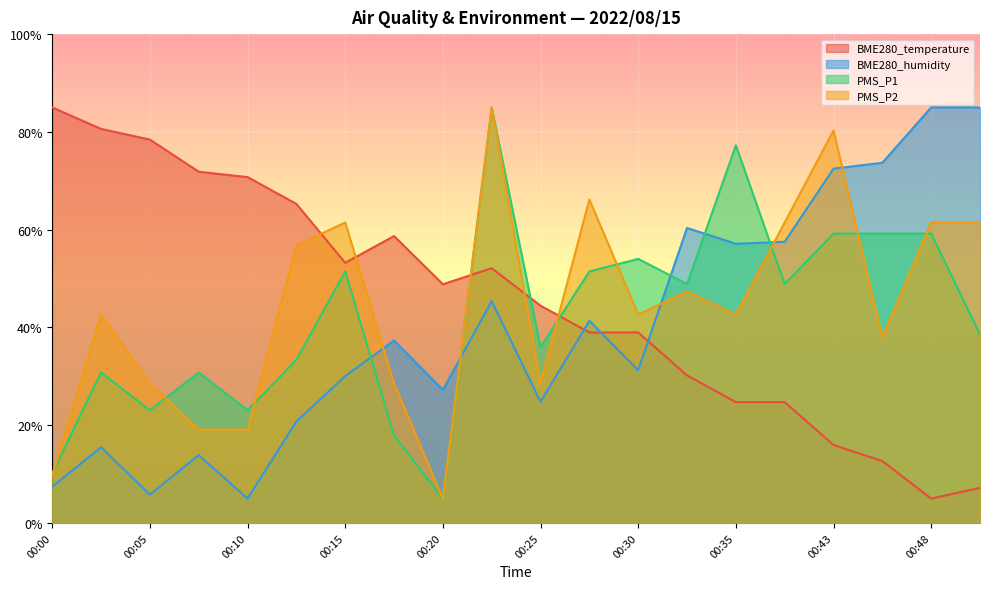

Reading right to left, list all the values displayed in this chart.

BME280_temperature: 00:51=7.2	00:48=5.0	00:46=12.7	00:43=16.0	00:38=24.7	00:35=24.7	00:32=30.2	00:30=39.0	00:28=39.0	00:25=44.5	00:23=52.1	00:20=48.8	00:18=58.7	00:15=53.2	00:13=65.3	00:10=70.8	00:08=71.8	00:05=78.4	00:03=80.6	00:00=85.0
BME280_humidity: 00:51=85.0	00:48=85.0	00:46=73.7	00:43=72.5	00:38=57.5	00:35=57.1	00:32=60.4	00:30=31.3	00:28=41.4	00:25=24.8	00:23=45.4	00:20=27.2	00:18=37.3	00:15=30.1	00:13=20.8	00:10=5.0	00:08=13.9	00:05=5.8	00:03=15.5	00:00=7.4
PMS_P1: 00:51=38.5	00:48=59.2	00:46=59.2	00:43=59.2	00:38=48.9	00:35=77.3	00:32=48.9	00:30=54.0	00:28=51.5	00:25=36.0	00:23=85.0	00:20=5.0	00:18=17.9	00:15=51.5	00:13=33.4	00:10=23.1	00:08=30.8	00:05=23.1	00:03=30.8	00:00=10.2
PMS_P2: 00:51=61.5	00:48=61.5	00:46=37.9	00:43=80.3	00:38=61.5	00:35=42.6	00:32=47.4	00:30=42.6	00:28=66.2	00:25=28.5	00:23=85.0	00:20=5.0	00:18=28.5	00:15=61.5	00:13=56.8	00:10=19.1	00:08=19.1	00:05=28.5	00:03=42.6	00:00=9.7